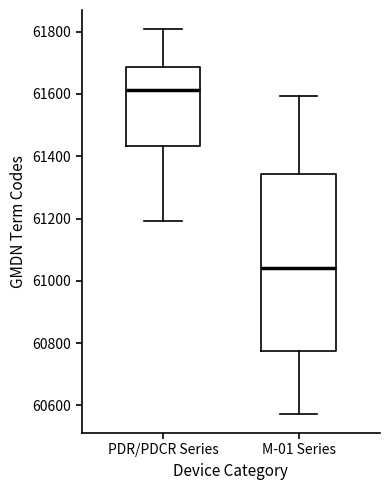

Where is the lower edge of the box for M-01 Series on the y-axis? The values are not printed on the chart, so give them approximately, as read against the axis.

60780